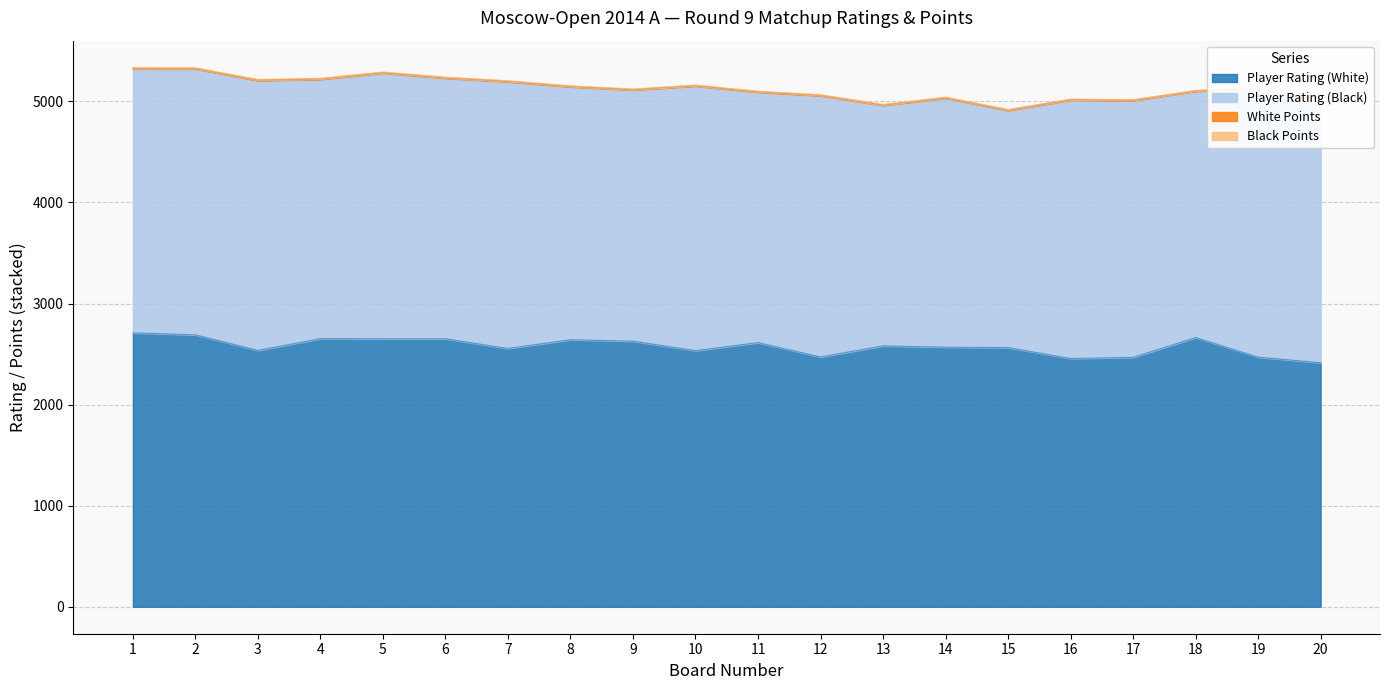

At how many categories does at least one series exceed 1031?

20